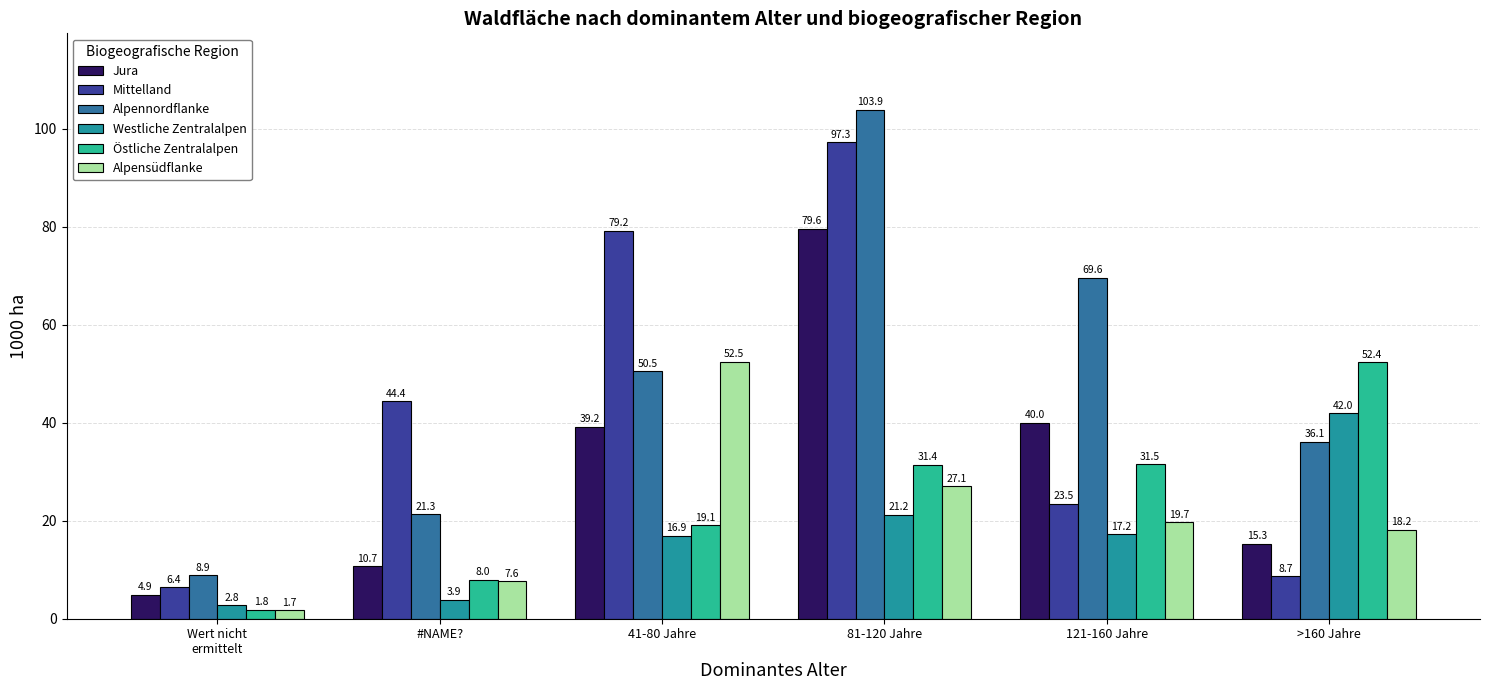

What is the approximate value of Westliche Zentralalpen at 41-80 Jahre?

16.9